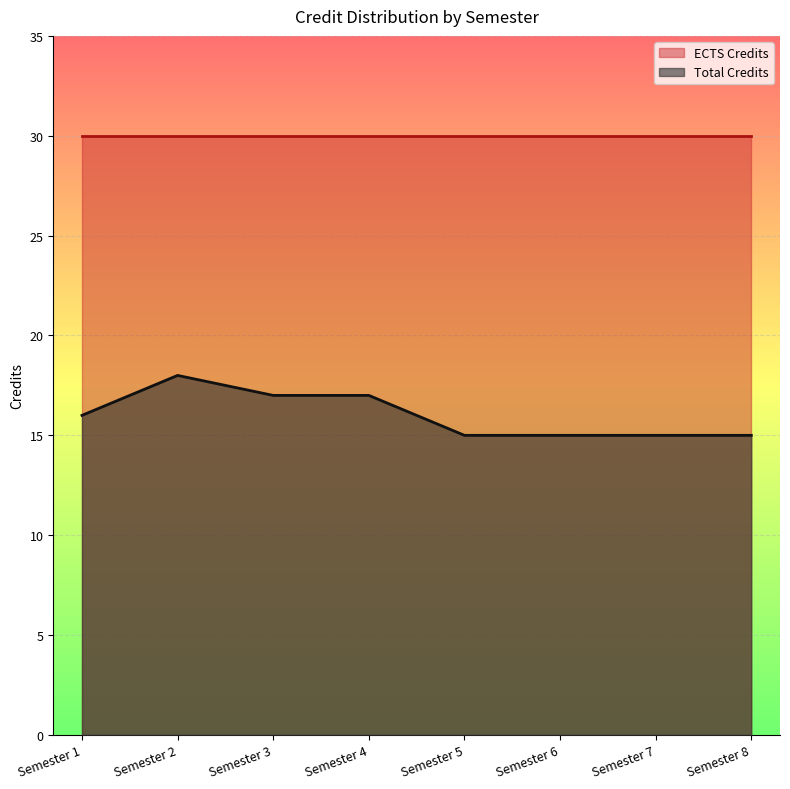

Is it true that Total Credits equals 24 at Semester 8?

False